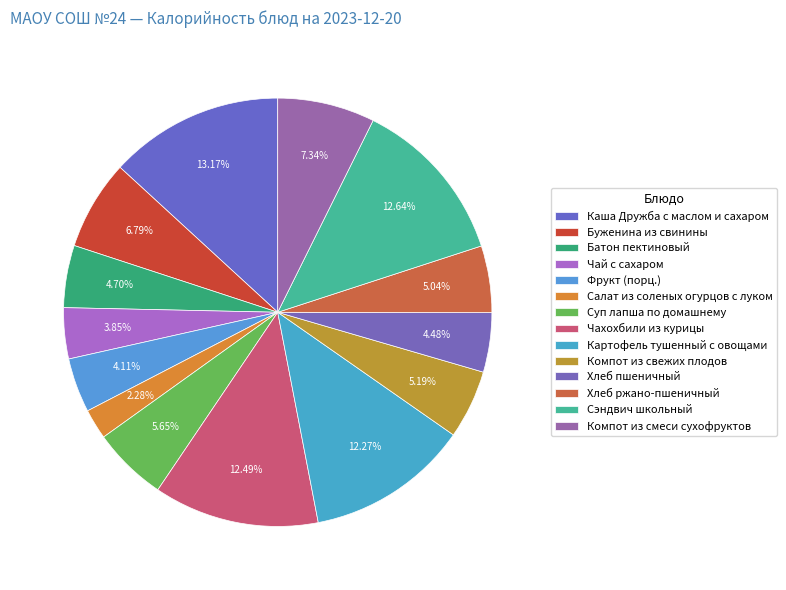

How many slices are in this pie chart?

14